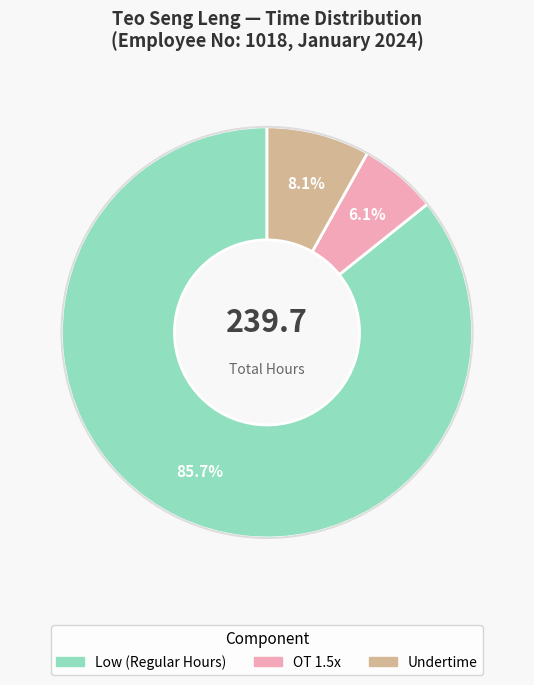

Is there any slice that represents more than half of the pie?

Yes